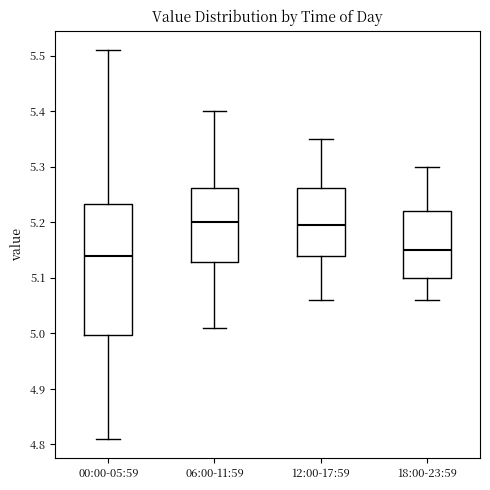

Comparing the boxes themselves (not the whiskers), which one is the tallest?

00:00-05:59